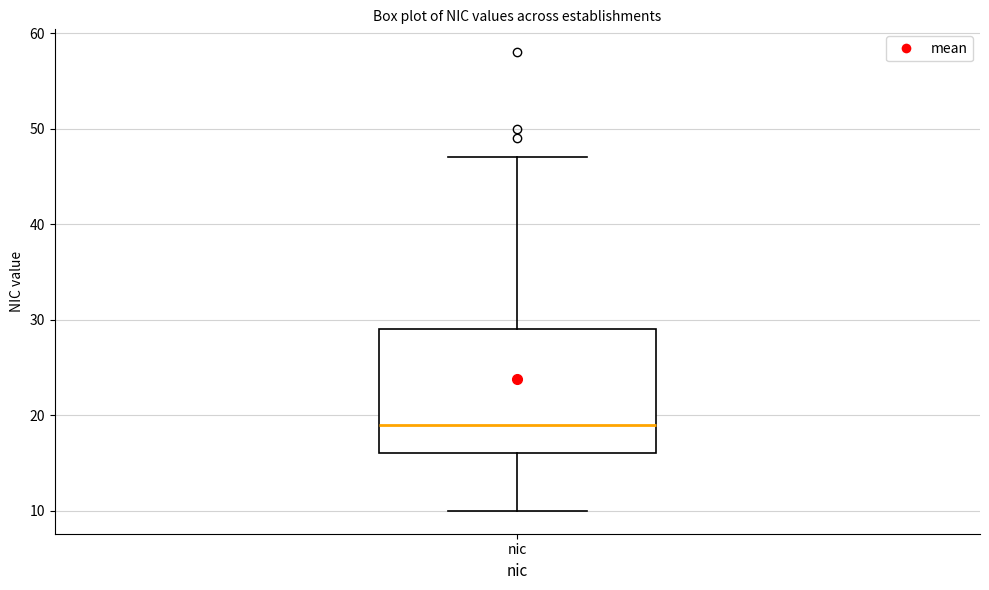

Read this box plot against the y-axis: the position of the median line, the range covered by the box, and the ends of both whiskers. The values are not printed on the chart, so give them approximately, as read against the axis.

median 19, box 16 to 29, whiskers 10 to 47